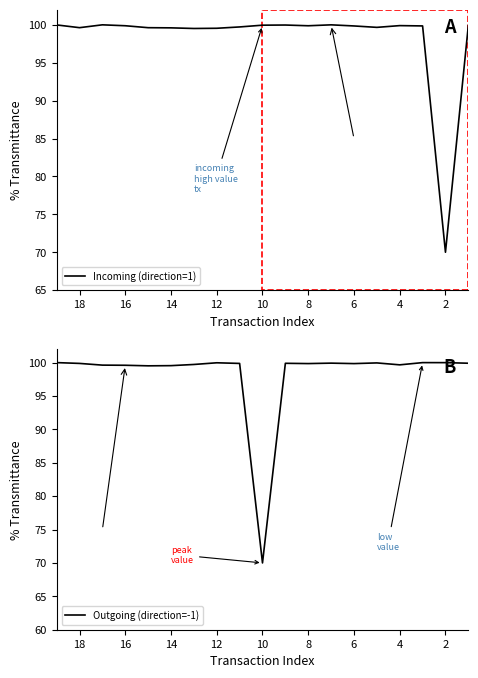

Which series has the largest range (max minus min)?

Incoming (direction=1)